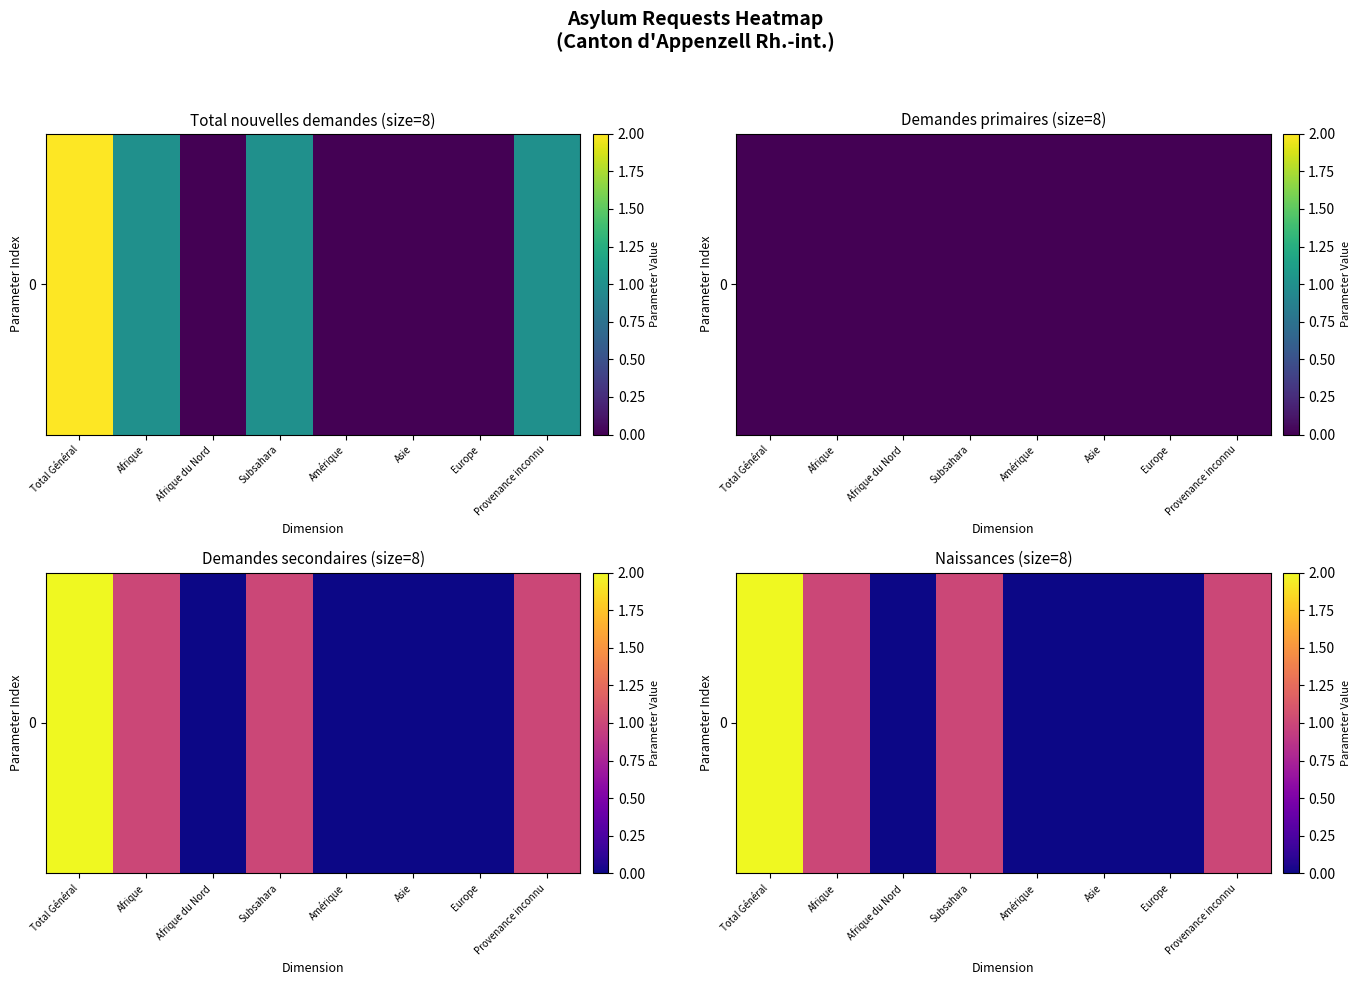

Which has a higher value, Amérique or Total Général?

Total Général